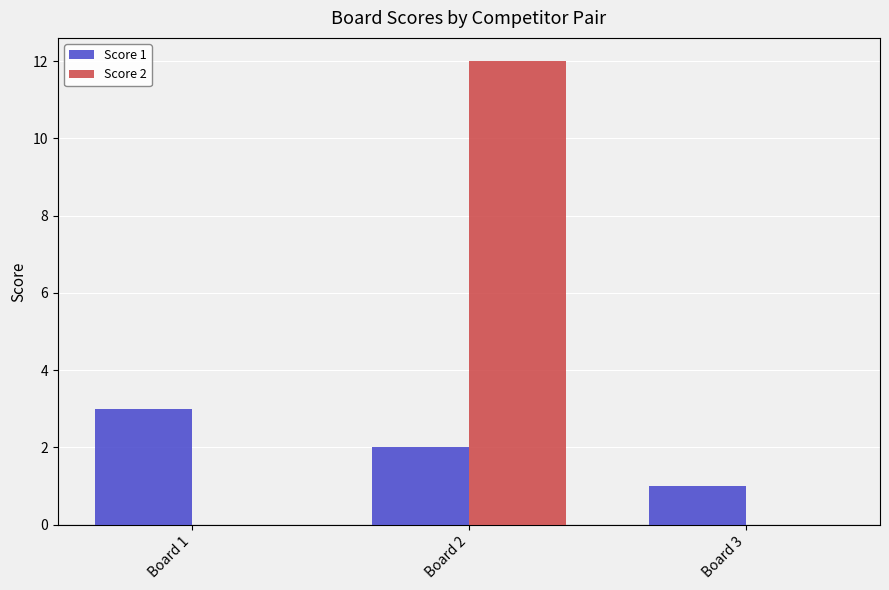

The value of Score 2 at Board 3 is 5. True or false?

False